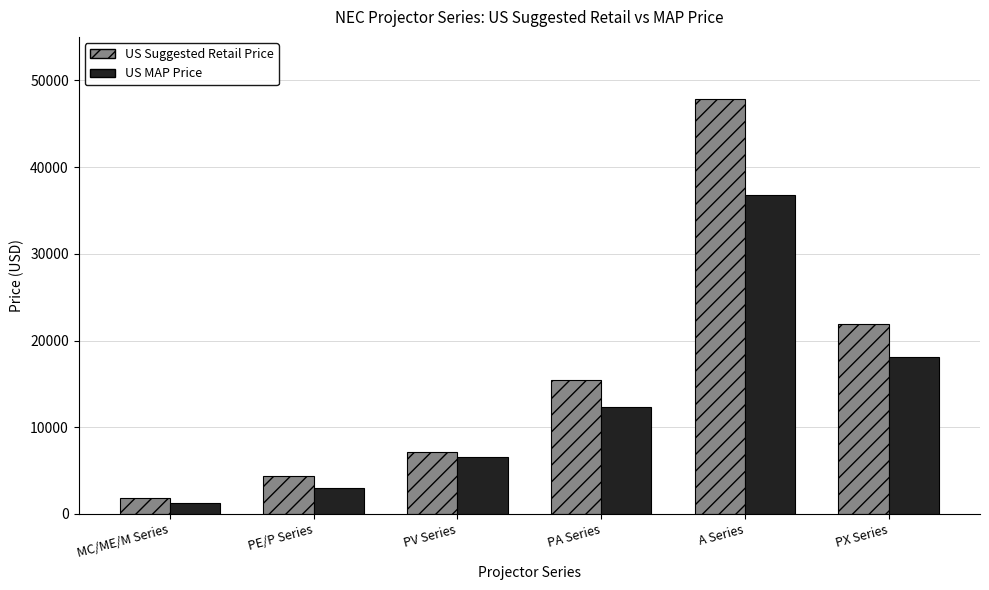

What position from the left is PA Series?

4